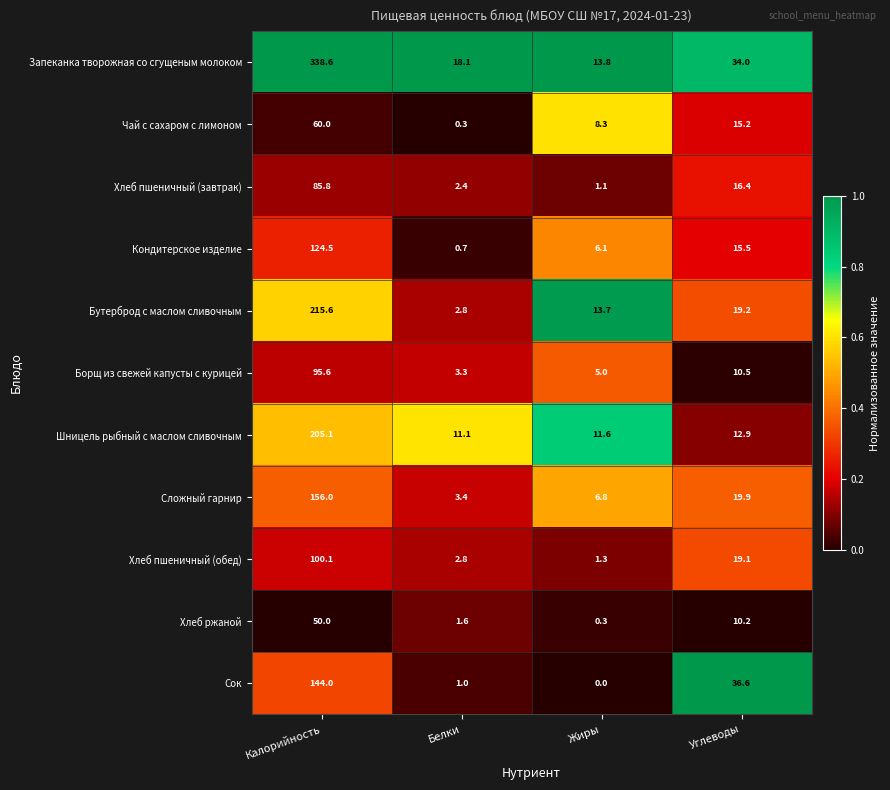

What is the greatest value displayed?

338.6